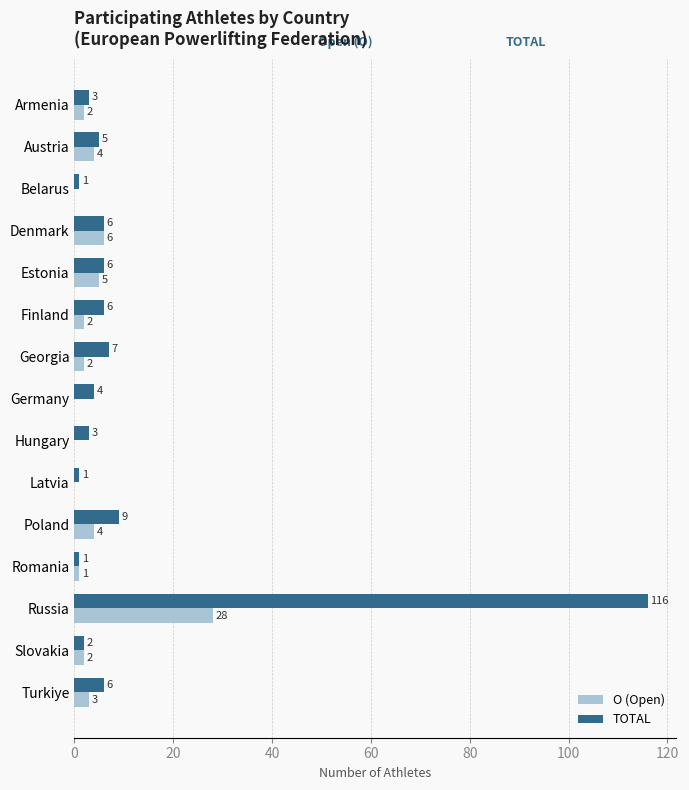

Which series changed the most between Armenia and Slovakia?

TOTAL